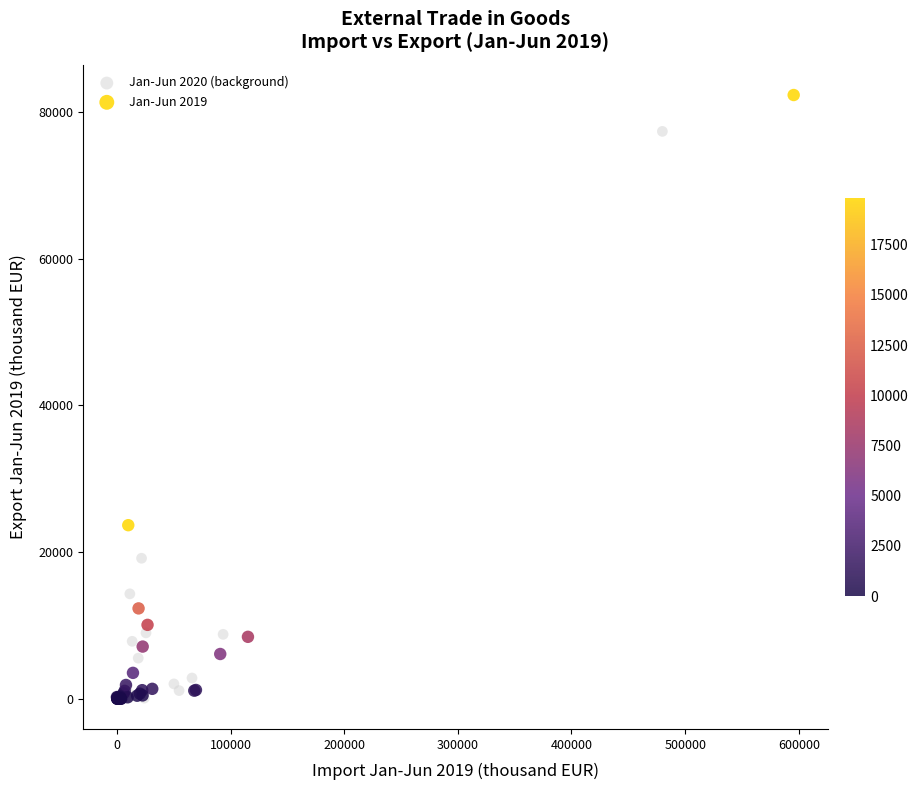

Which series contains the highest Y value?

Jan-Jun 2019